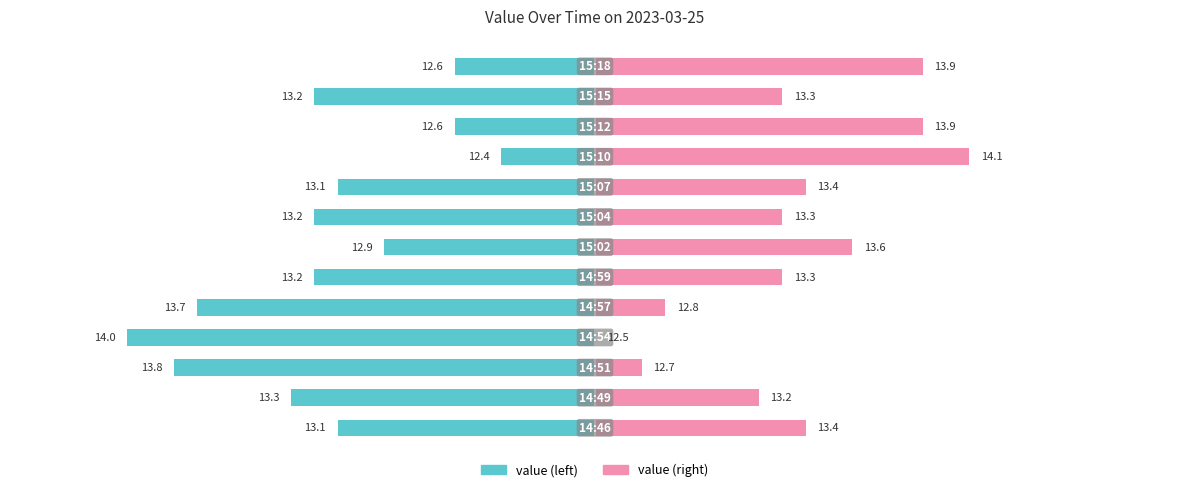

Rank the series at 0 from highest to lowest value.

value (right), value (left)